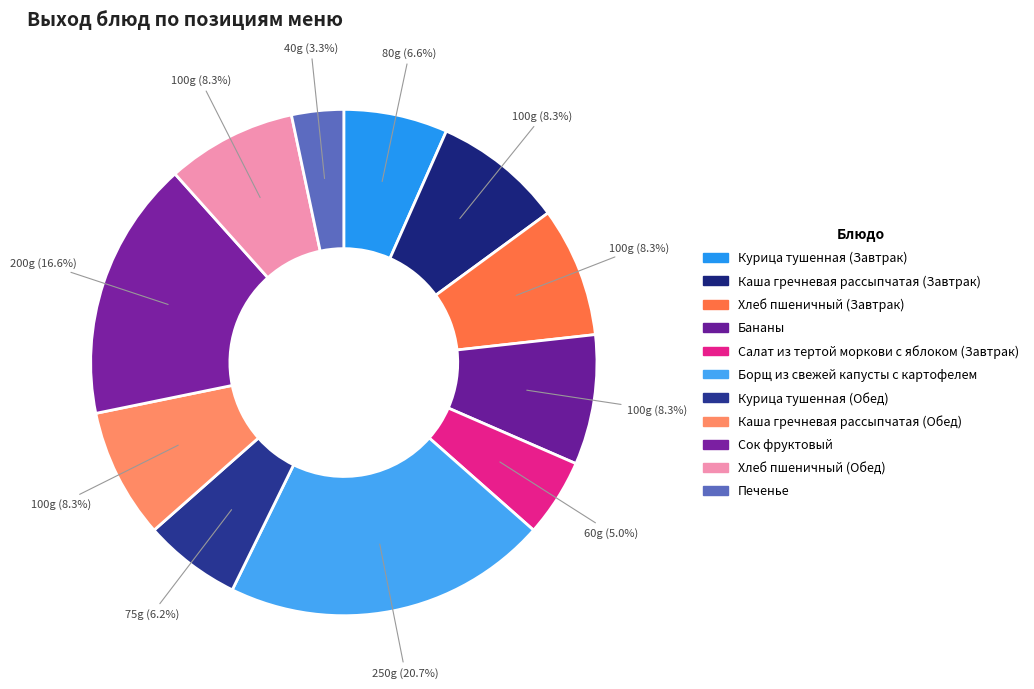

To the nearest percent, what is the difference between the Печенье and Бананы slice percentages?

5%